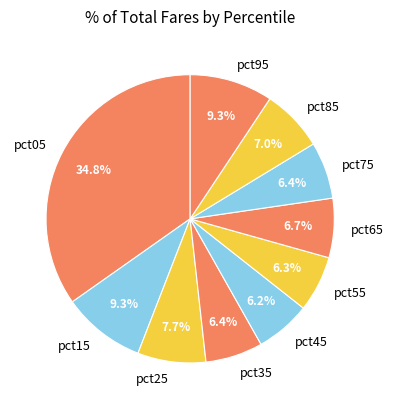

The pct85 slice represents 14% of the pie. True or false?

False